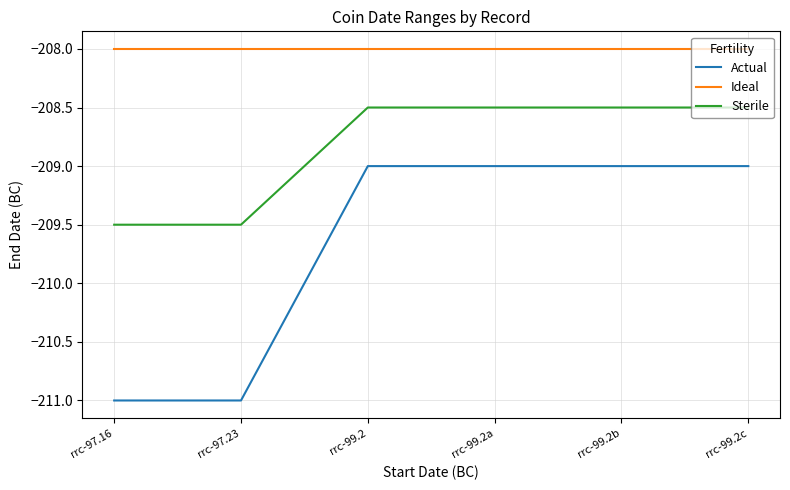

Is the value of Sterile at rrc-97.23 greater than the value of Ideal at rrc-99.2?

No